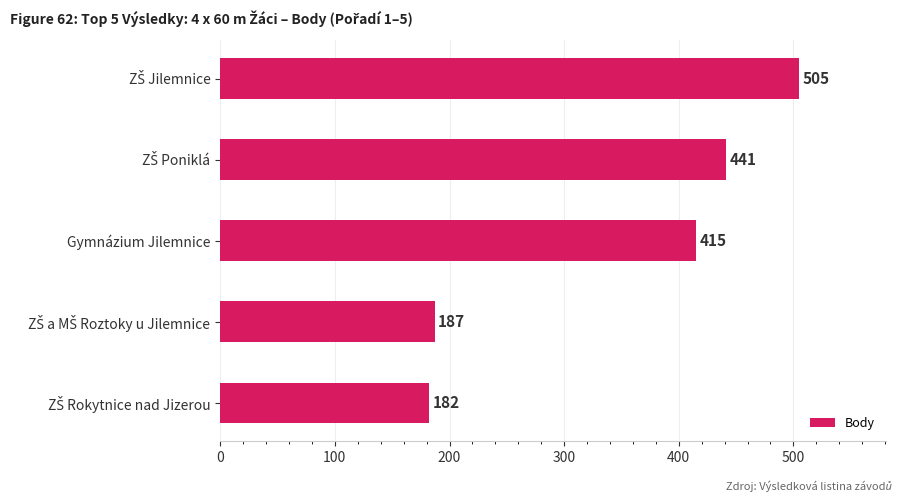

Are the bars horizontal?

Yes